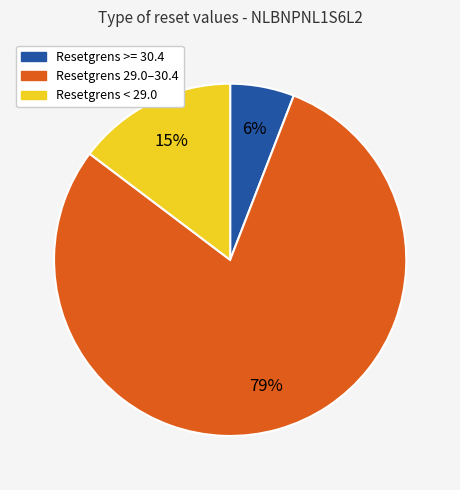

Does any single category account for the majority?

Yes